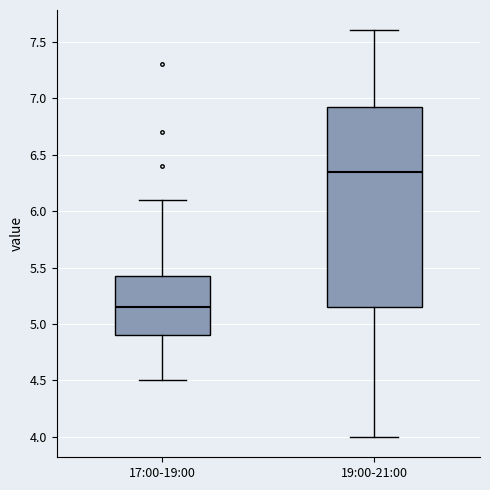

Where is the lower edge of the box for 17:00-19:00 on the y-axis? The values are not printed on the chart, so give them approximately, as read against the axis.

4.90